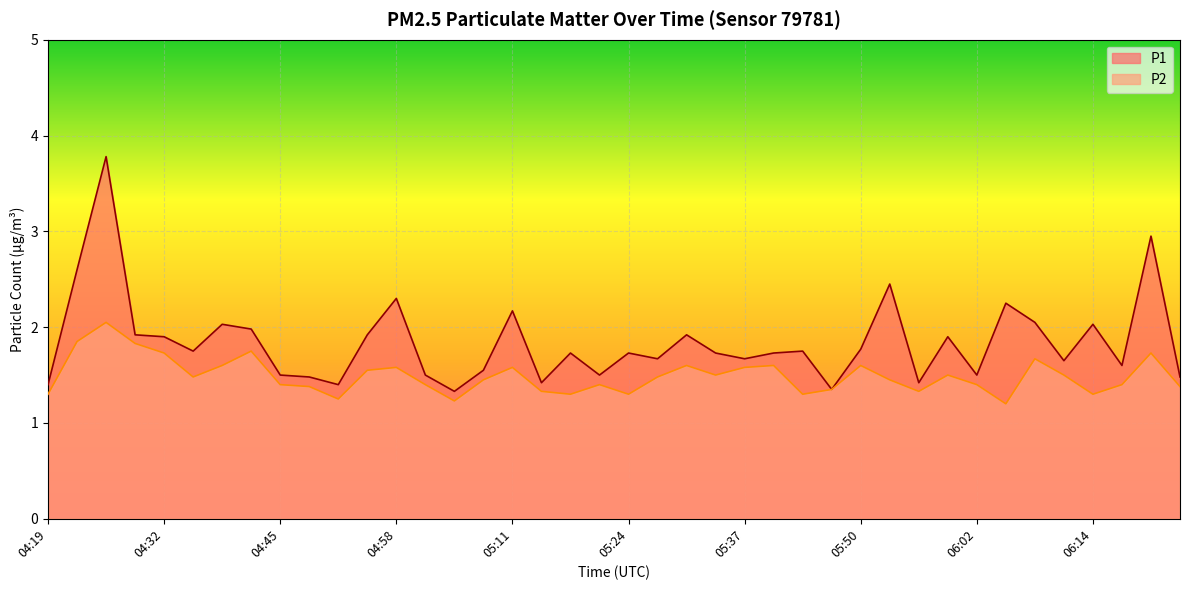

What position from the left is 04:29?

4